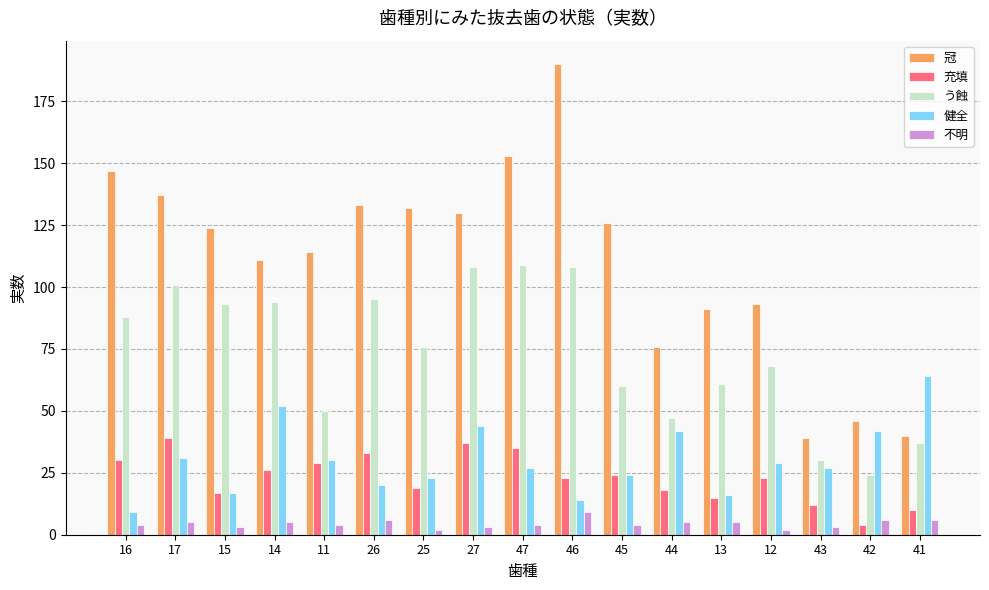

Which series has the largest total across all categories?

冠